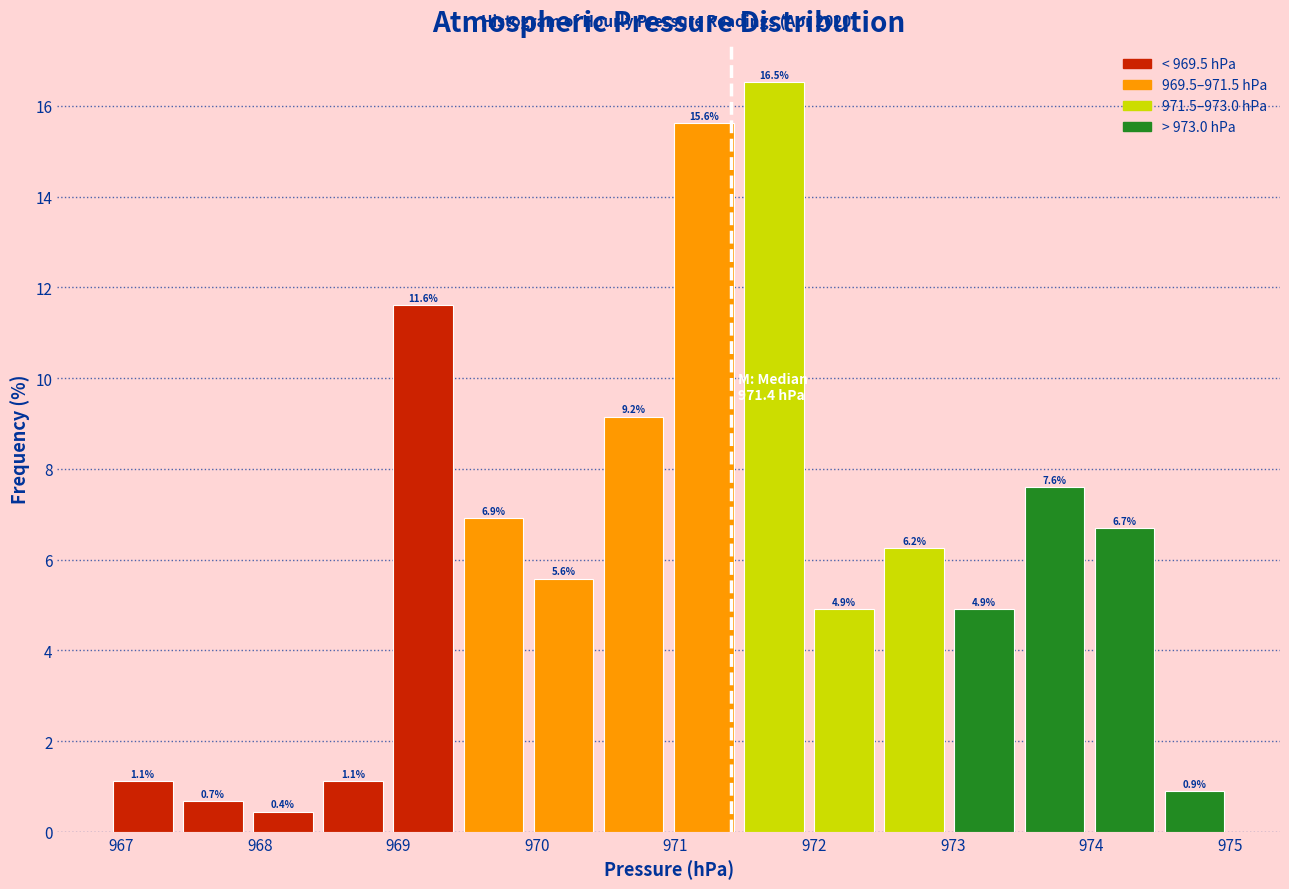

Reading left to right, transcribe this chart: for each bar, give the range it covers on the x-axis and its height. The bar edges are not printed on the chart, so give them approximately, as read against the axis.

966.9 to 967.4: 1.1
967.4 to 967.9: 0.7
967.9 to 968.4: 0.4
968.4 to 968.9: 1.1
968.9 to 969.4: 11.6
969.4 to 969.9: 6.9
969.9 to 970.4: 5.6
970.4 to 971.0: 9.2
971.0 to 971.5: 15.6
971.5 to 972.0: 16.5
972.0 to 972.5: 4.9
972.5 to 973.0: 6.2
973.0 to 973.5: 4.9
973.5 to 974.0: 7.6
974.0 to 974.5: 6.7
974.5 to 975.0: 0.9